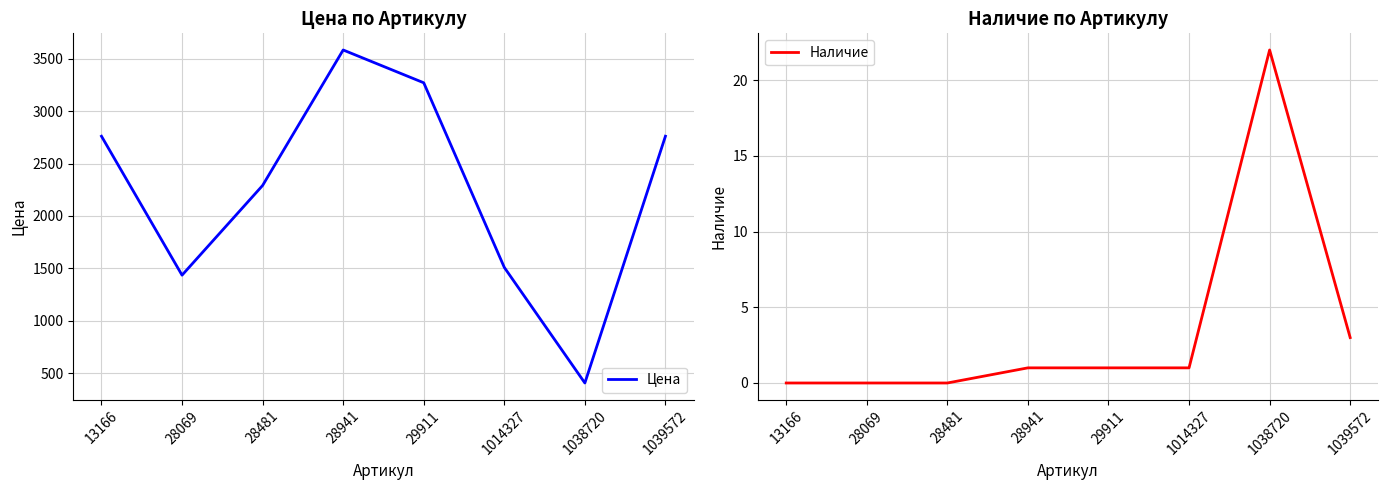

At which label does Наличие first exceed 1?

1038720